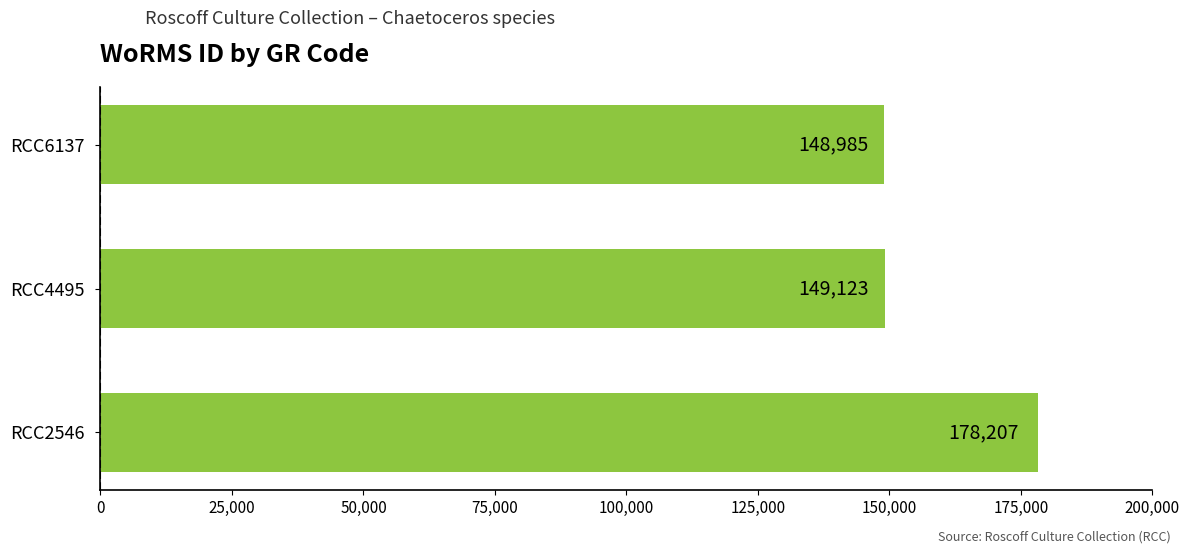

Where is the data nearest to the value 163596?

RCC4495